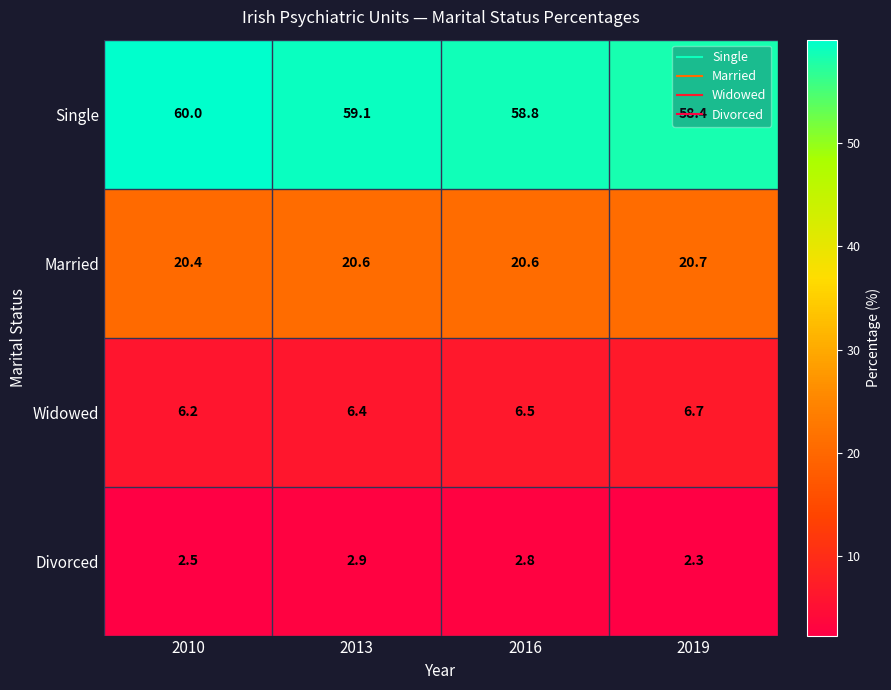

True or false: Single has a value of 59.1 at 2013.

True